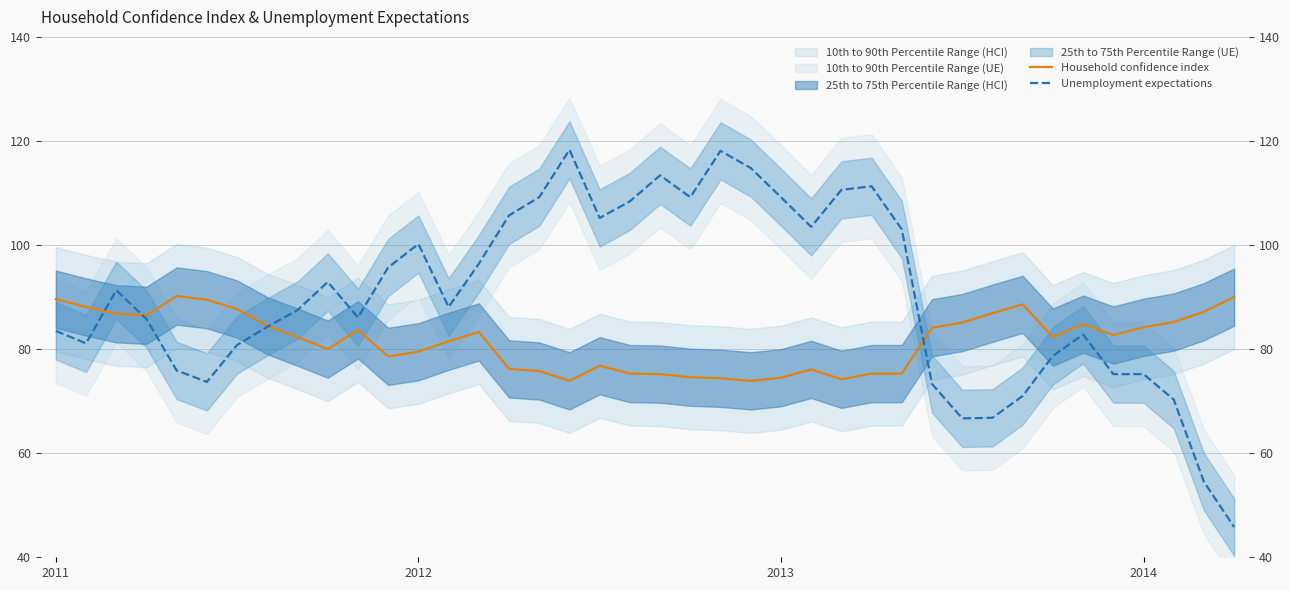

True or false: Household confidence index has more than 2 points higher than both neighbors.

True